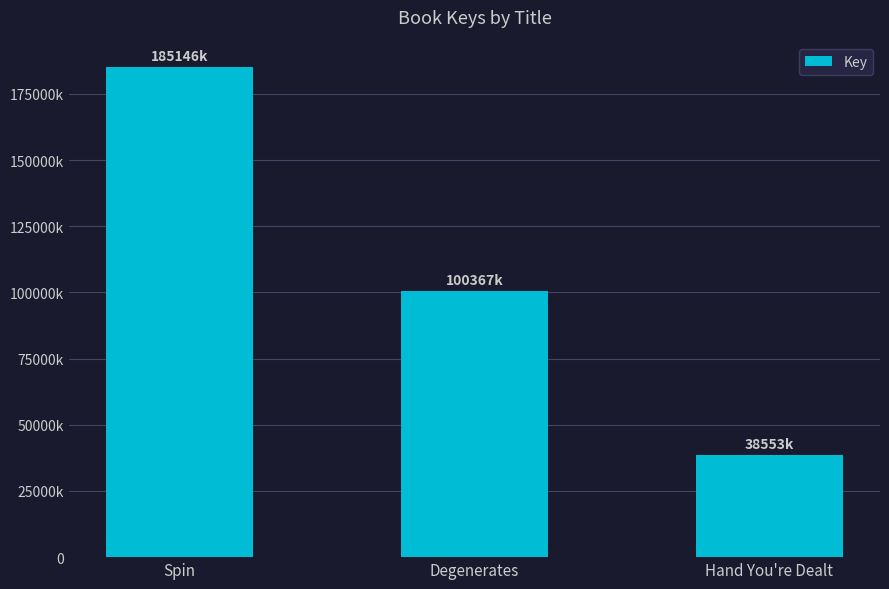

What is the ratio of the value at Degenerates to the value at Spin?

0.5